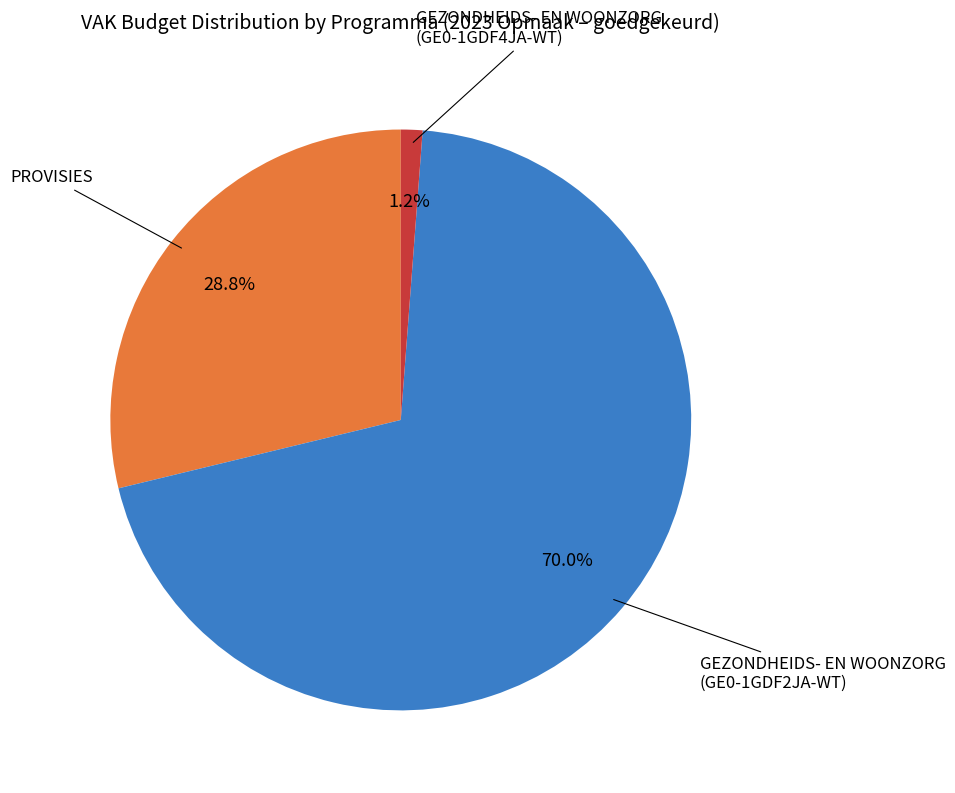

Does any single category account for the majority?

Yes